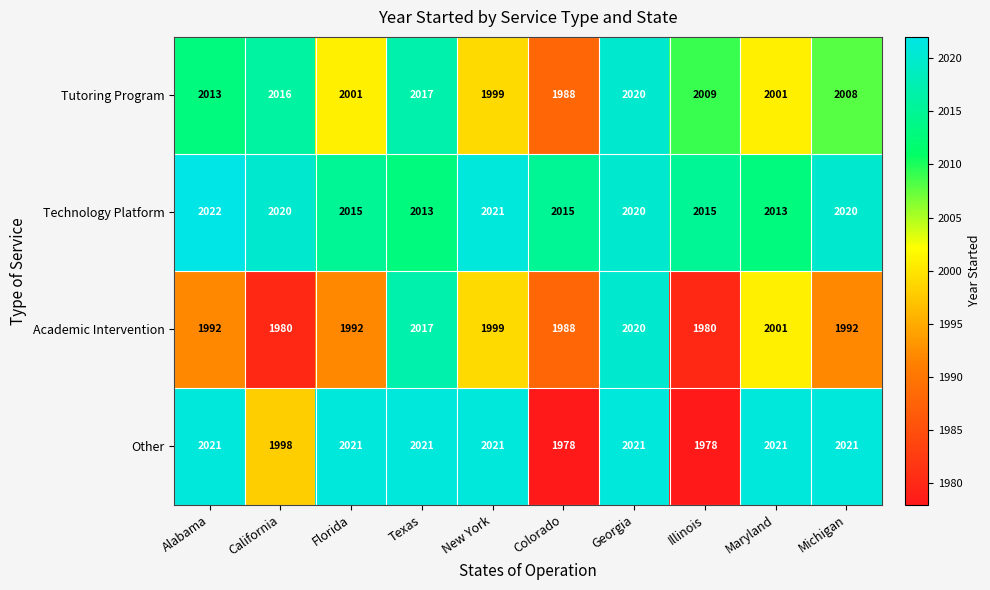

What is the sum of all Technology Platform values?

20174